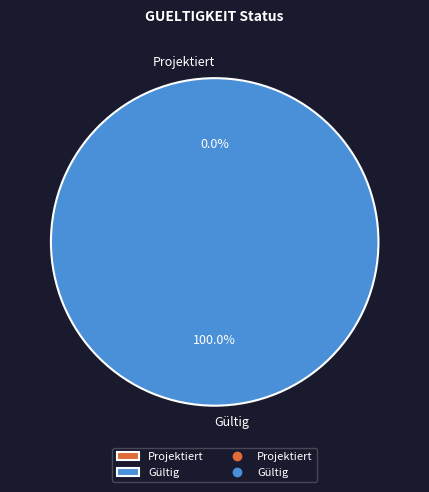

To the nearest percent, what is the difference between the Gültig and Projektiert slice percentages?

100%